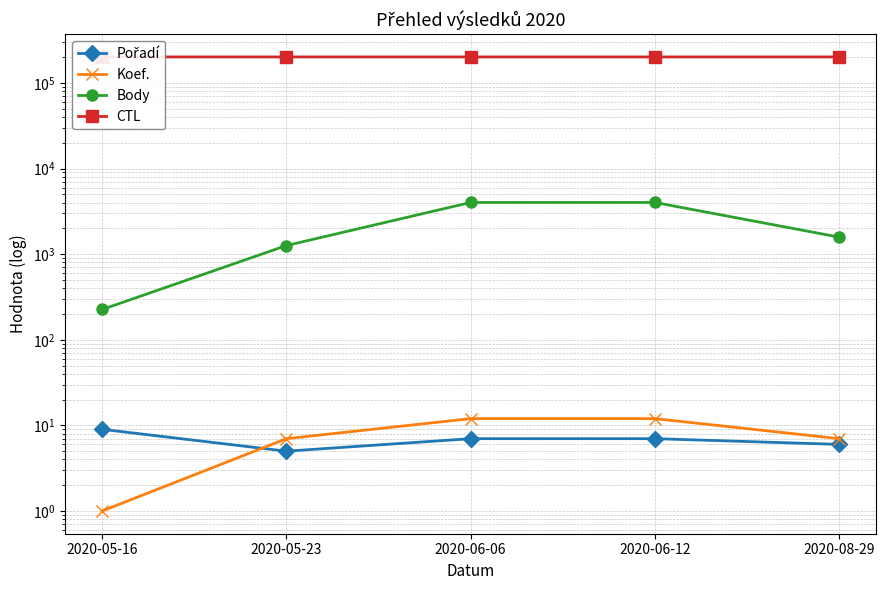

What is the difference between the maximum and minimum values in the Body series?

3795